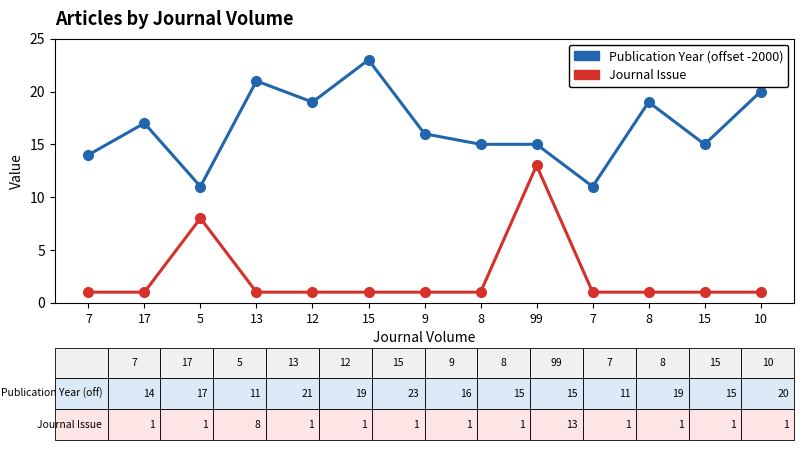

How many data points does each series have?

13